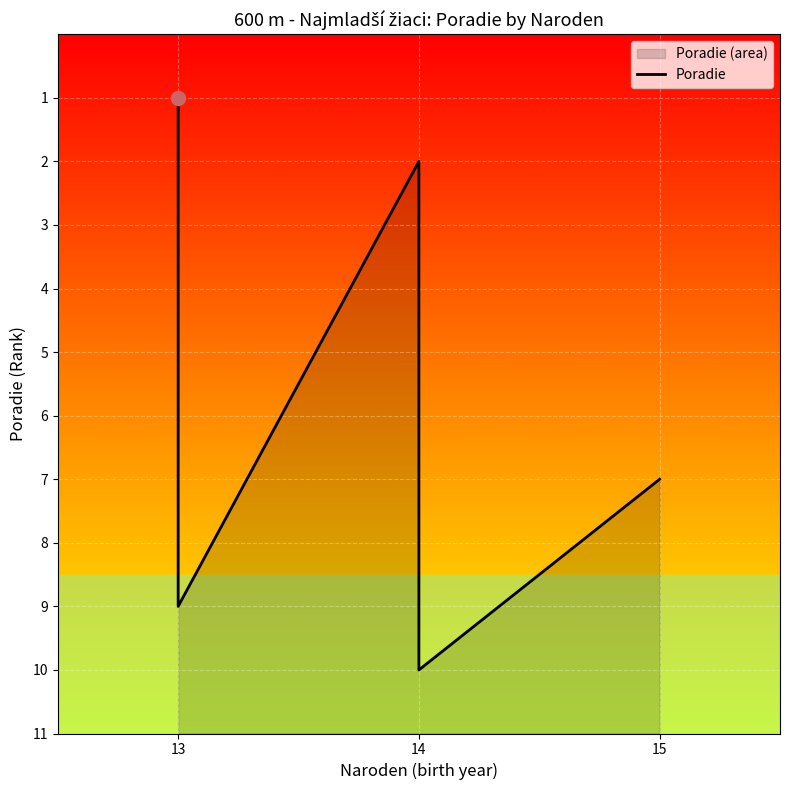

At which label does the data first exceed 6?

13